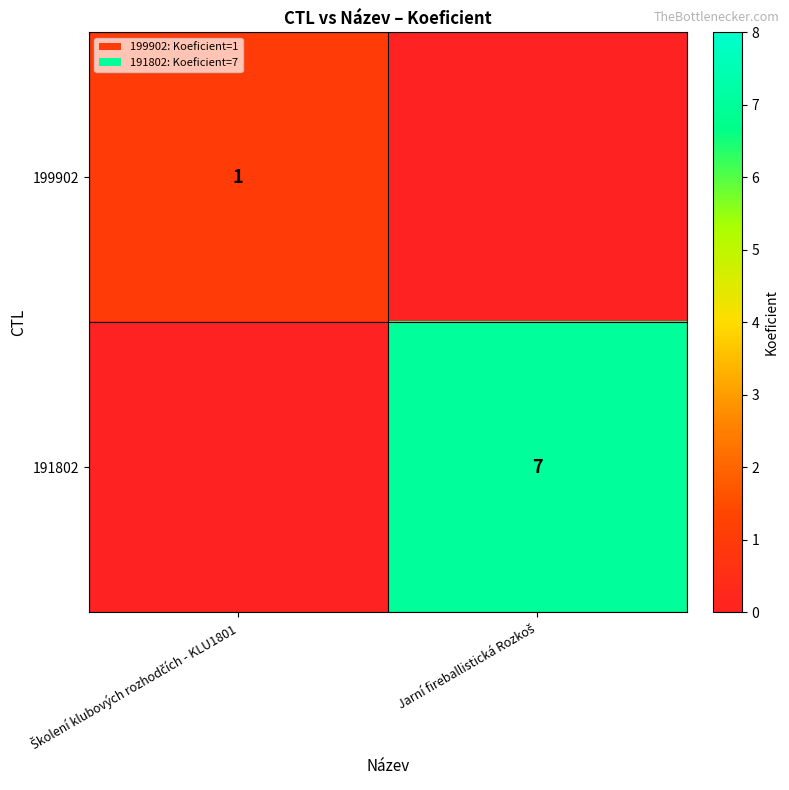

Count the 199902 values in the range 0 to 1.

2